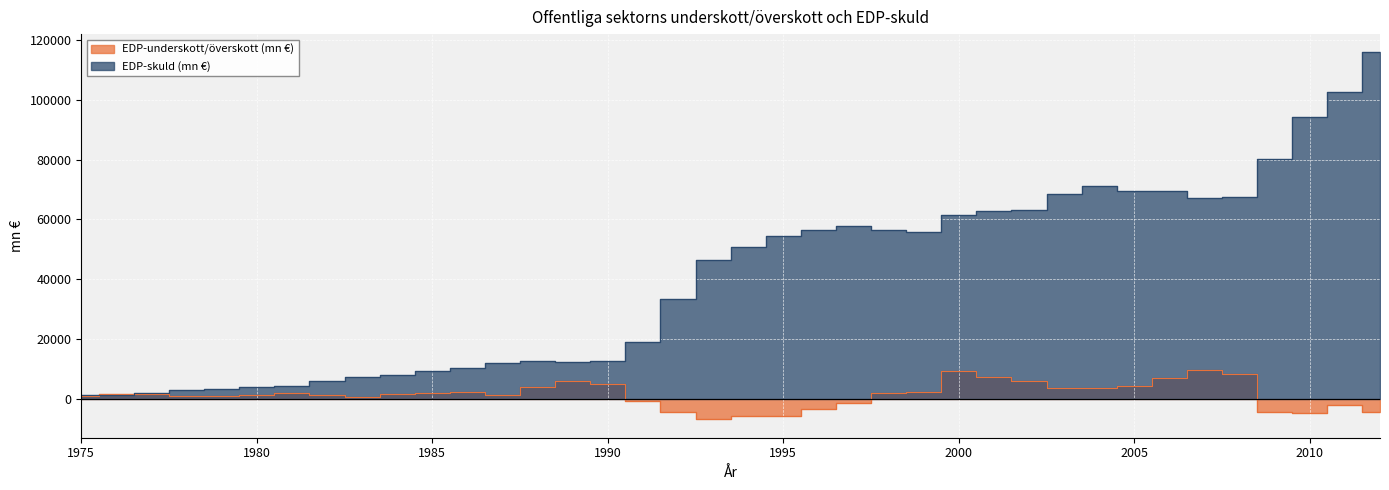

Between 1986 and 2000, which series saw the biggest shift?

EDP-skuld (mn €)